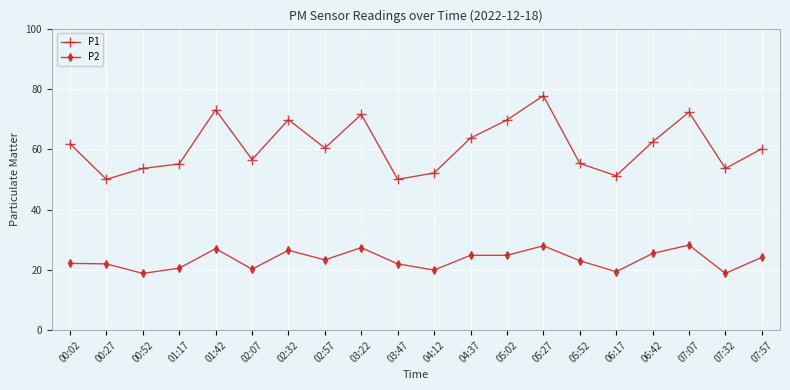

At which category does P1 reach its first local valley?

00:27